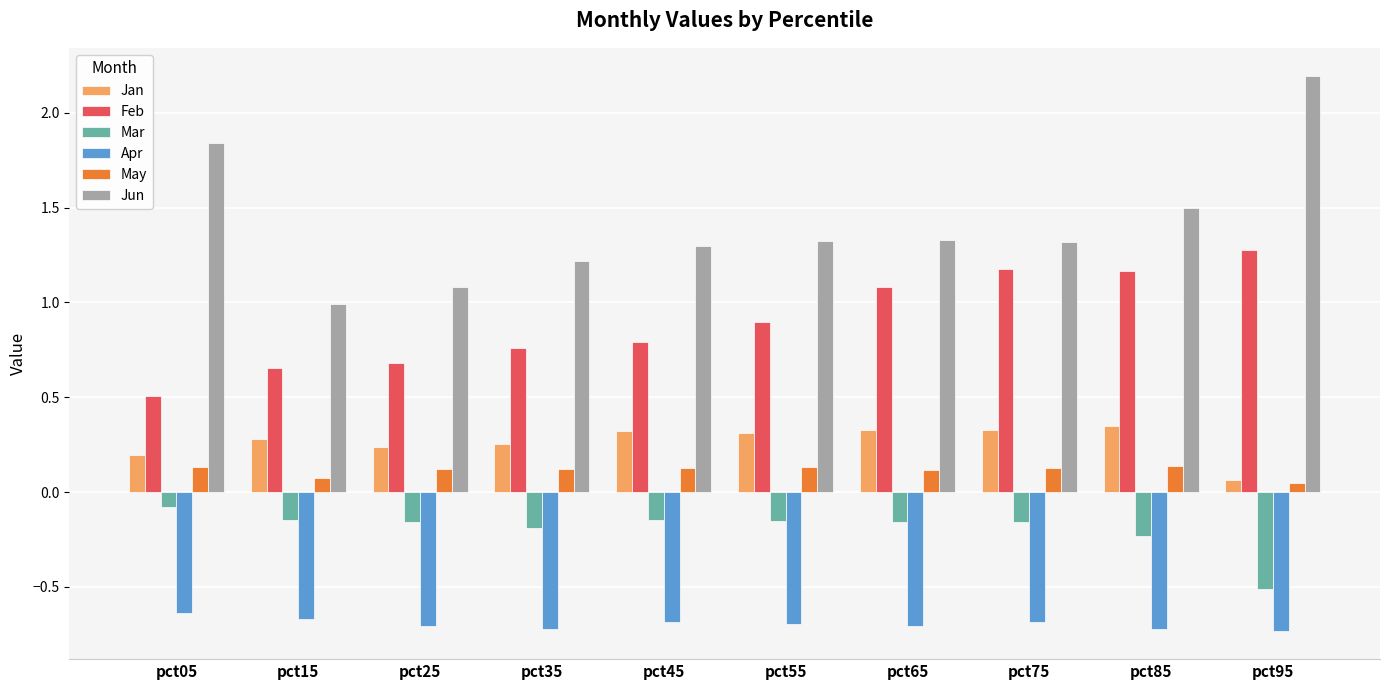

Is it true that Mar equals -0.2 at pct75?

True